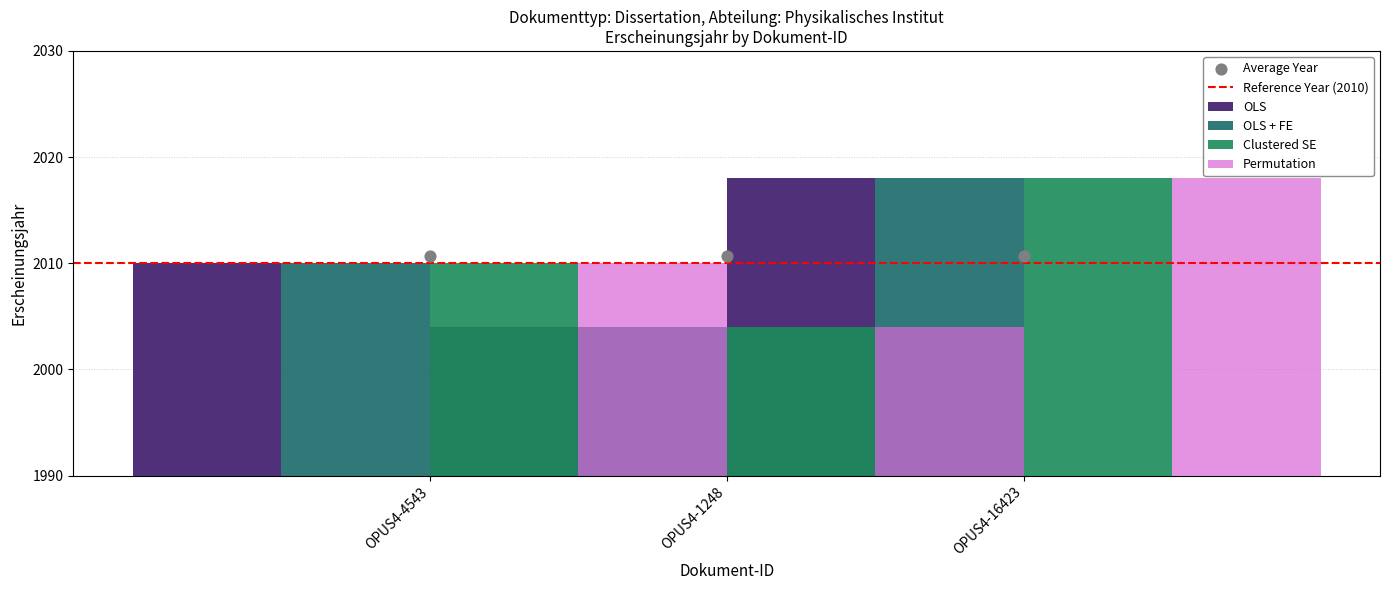

Approximately how many times larger is the value at OPUS4-4543 compared to OPUS4-1248?

1.0